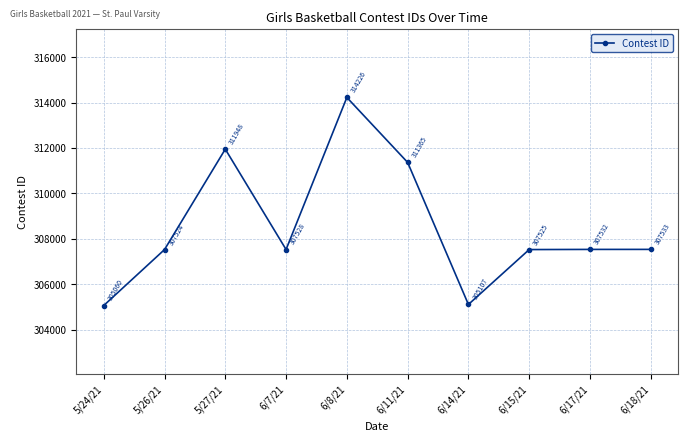

Does the chart have visible grid lines?

Yes